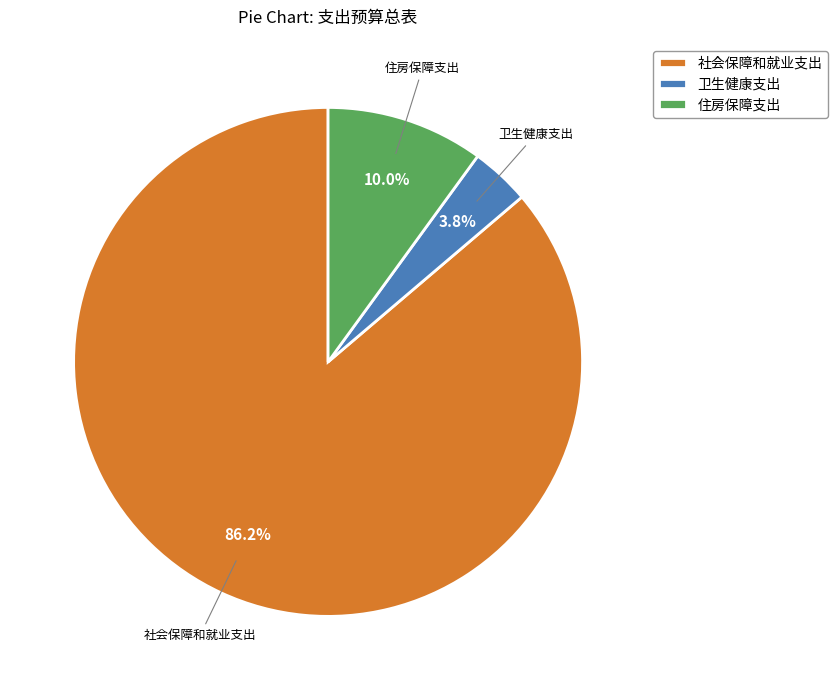

What is the largest slice in the pie chart?

社会保障和就业支出